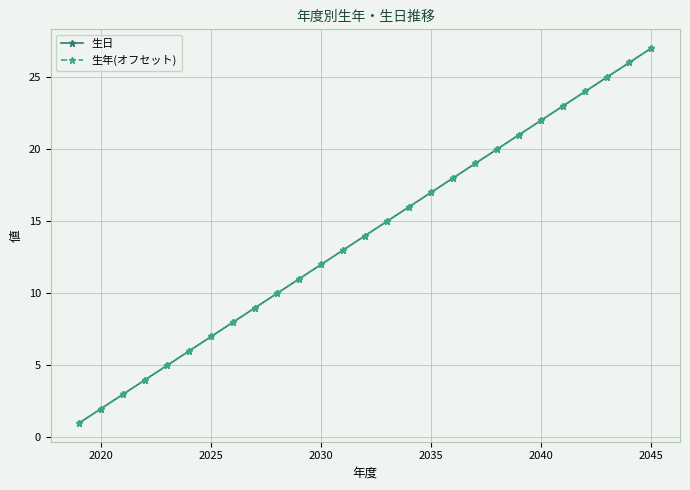

What is the difference between the maximum and second lowest values in the 生年(オフセット) series?

25